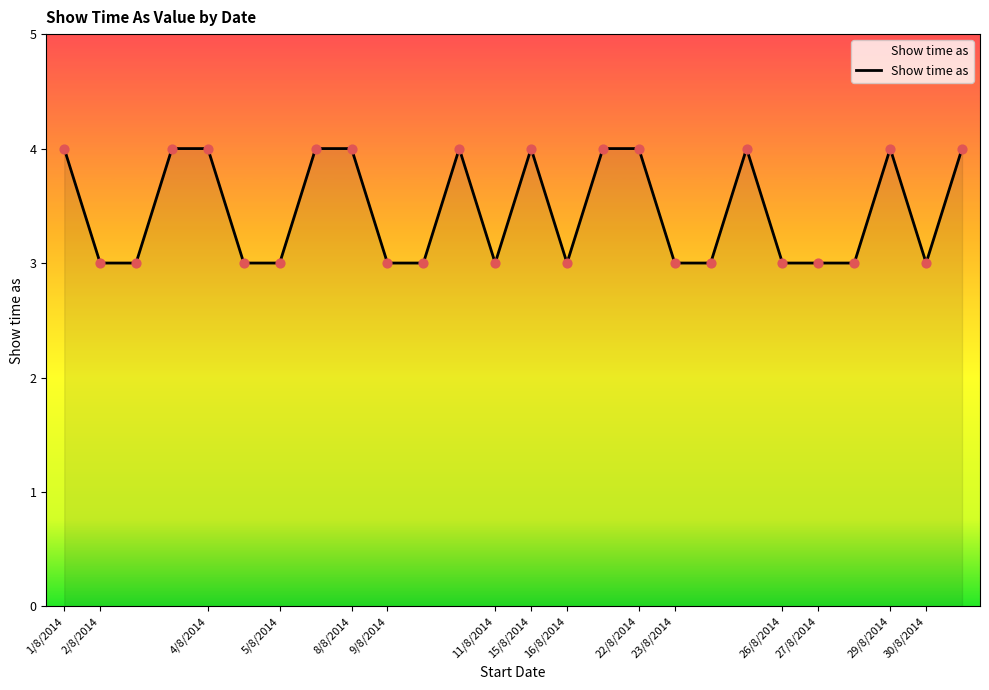

What is the minimum value shown in the chart?

3